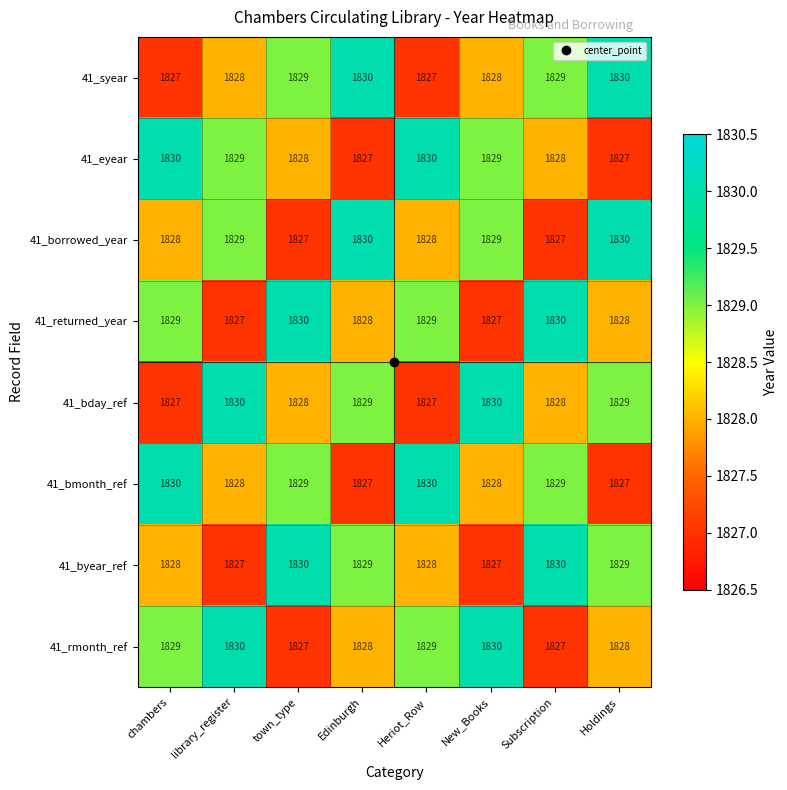

How many 41_syear values are between 1828 and 1830?

6